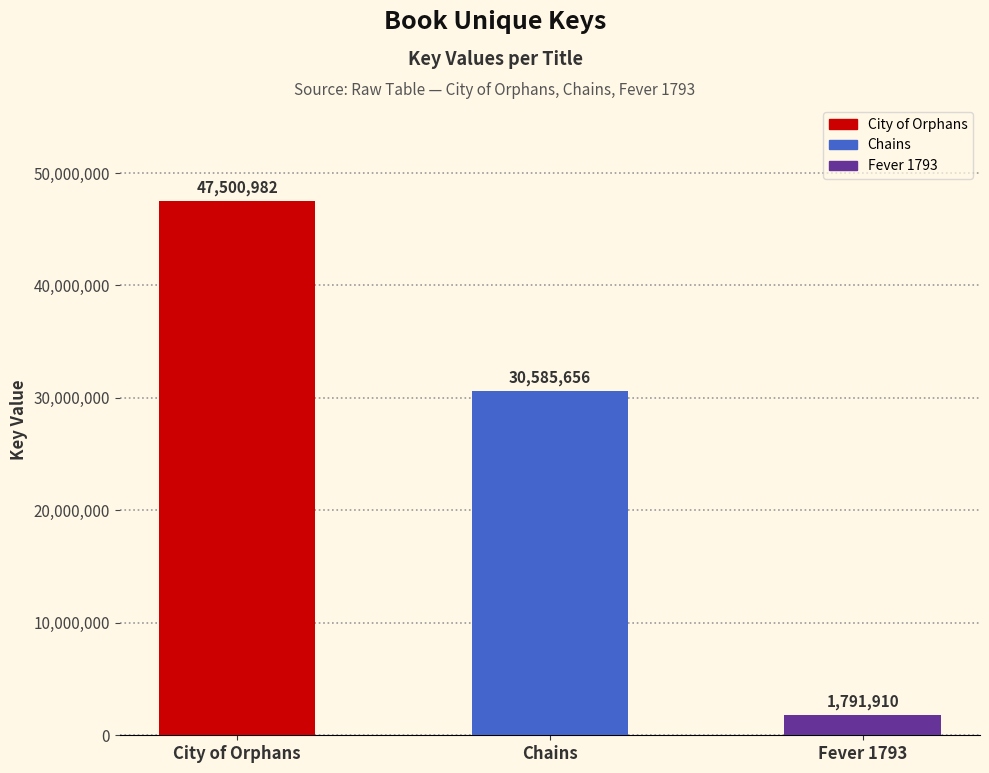

The chart shows a value of 30585656 at Chains. True or false?

True